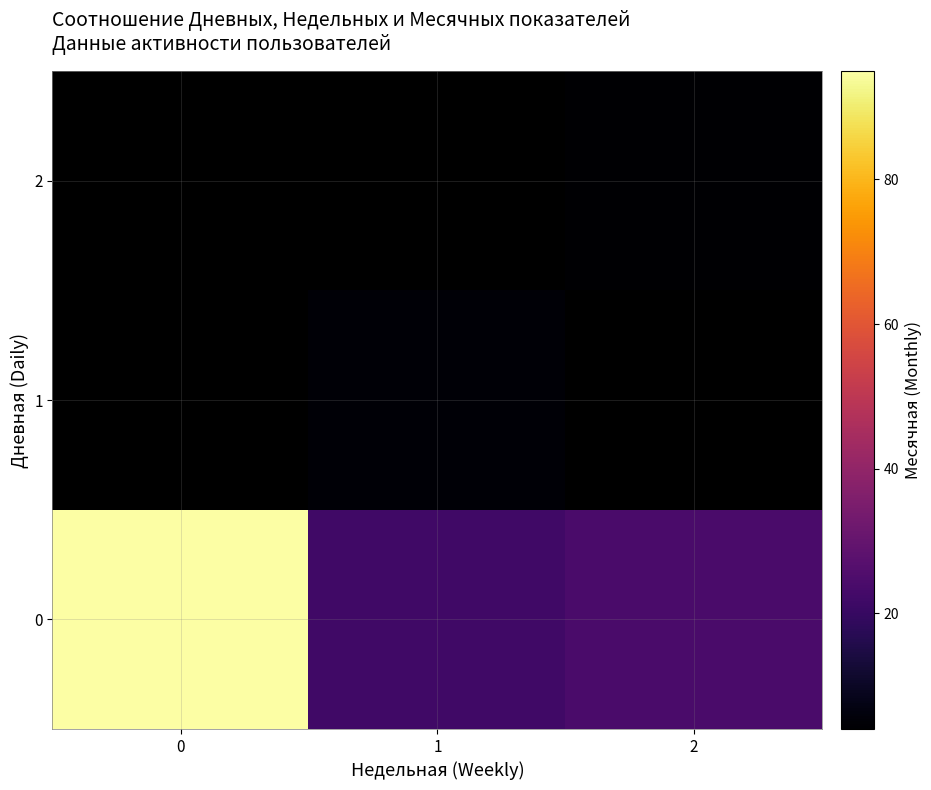

Reading left to right, extract all data points from this chart.

0: 0=95	1=22	2=24
1: 0=0	1=5	2=0
2: 0=0	1=0	2=4